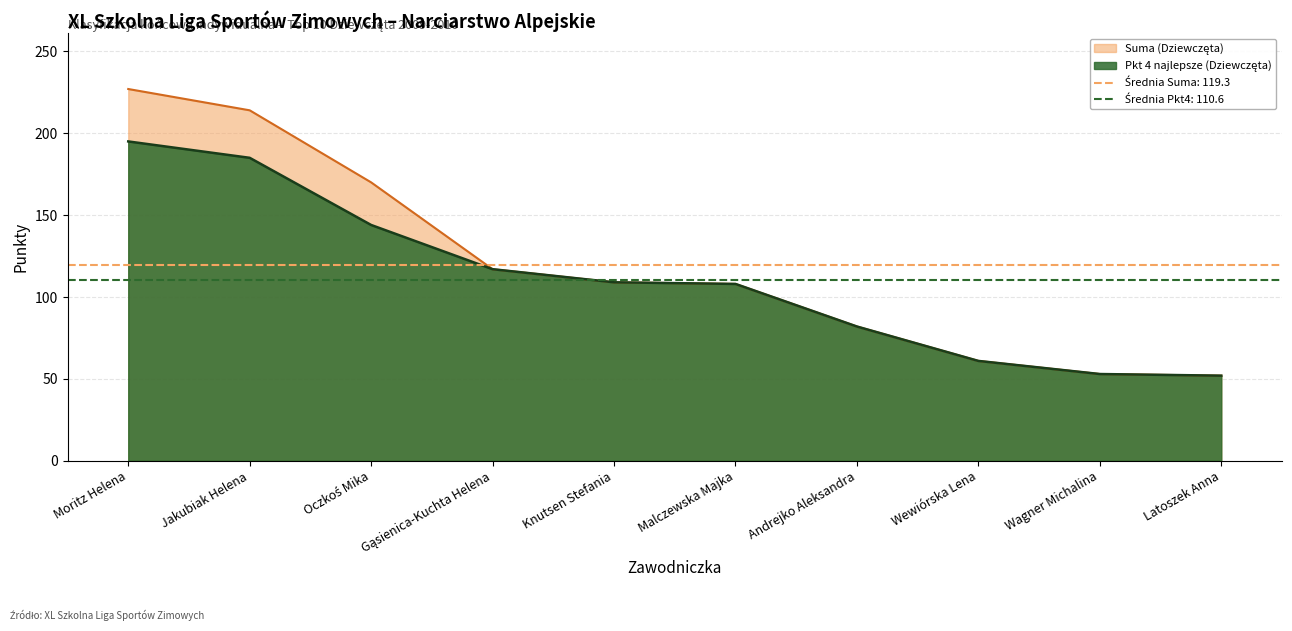

What is the value of the Suma (Dziewczęta) point at the 2nd from the left?

214